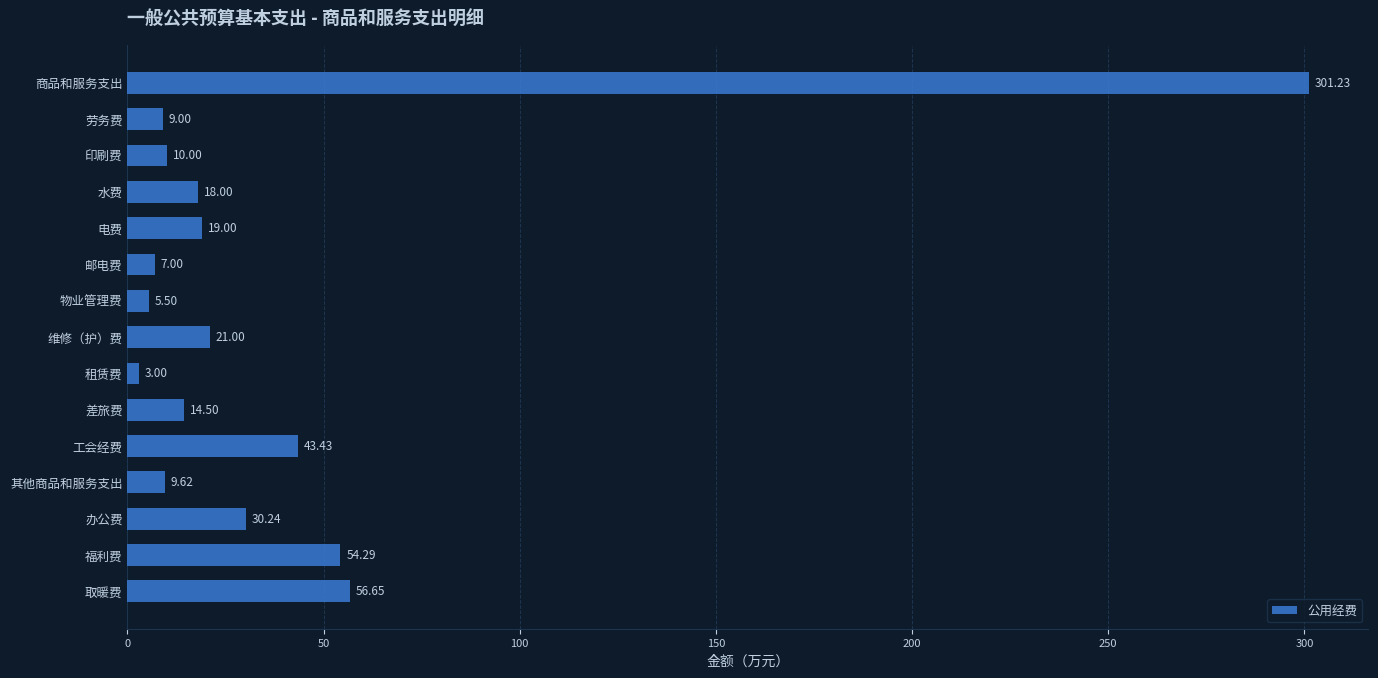

What is the label of the 8th bar from the top?

维修（护）费